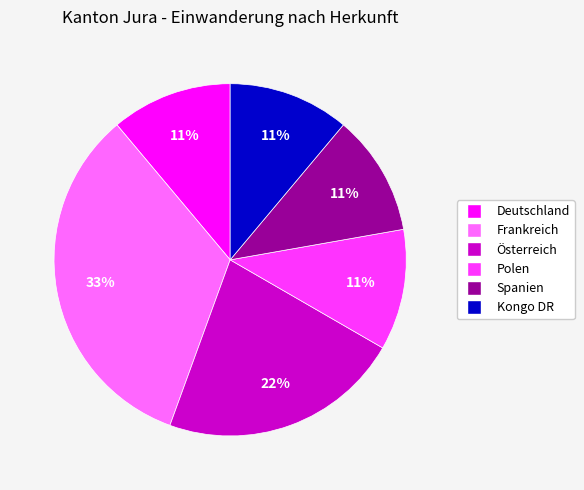

Is it true that Polen is 11% of the pie?

True